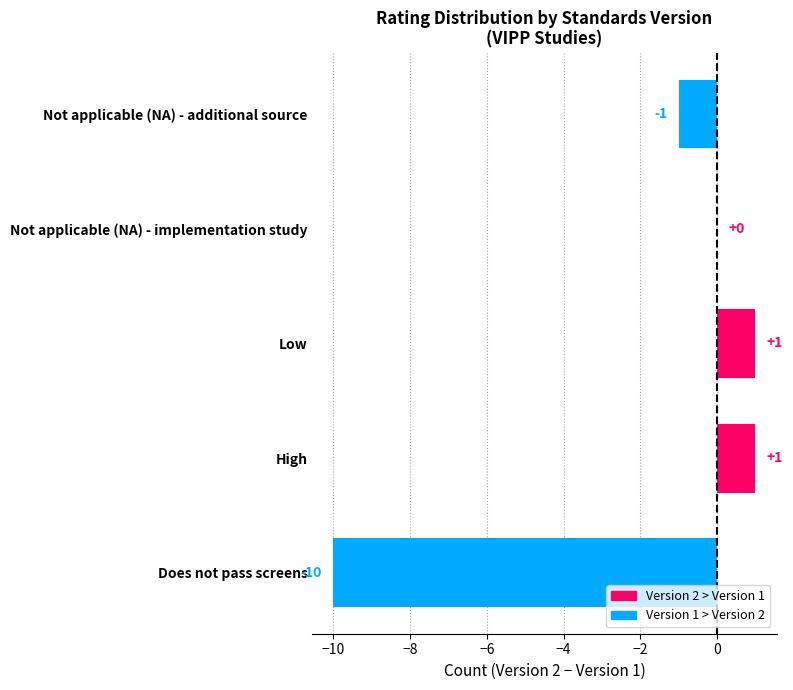

What is the sum of all values?

-9